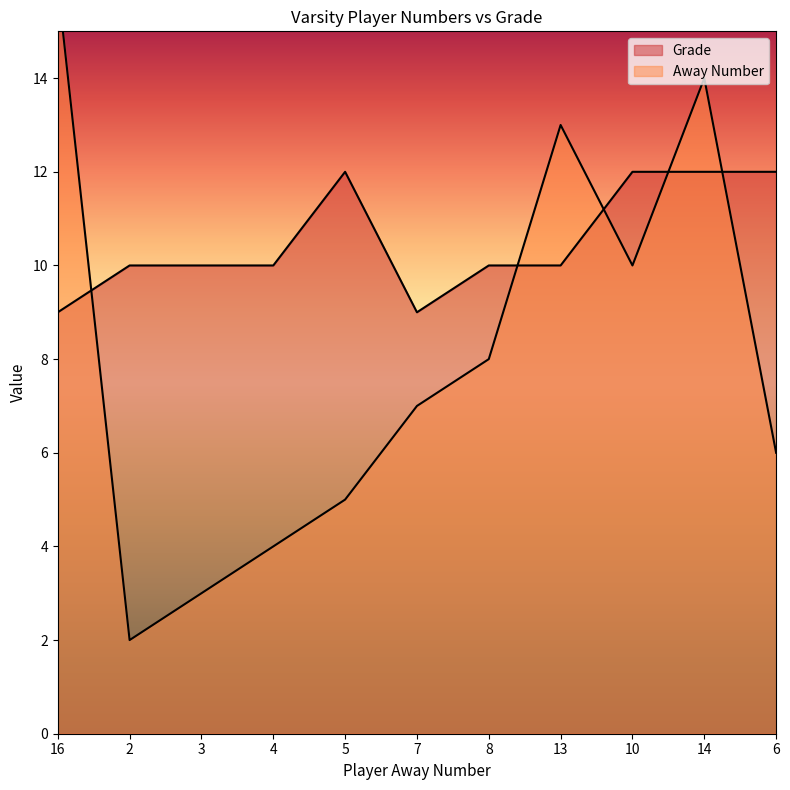

Reading left to right, list all the values displayed in this chart.

Grade: 16=9	2=10	3=10	4=10	5=12	7=9	8=10	13=10	10=12	14=12	6=12
Away Number: 16=16	2=2	3=3	4=4	5=5	7=7	8=8	13=13	10=10	14=14	6=6